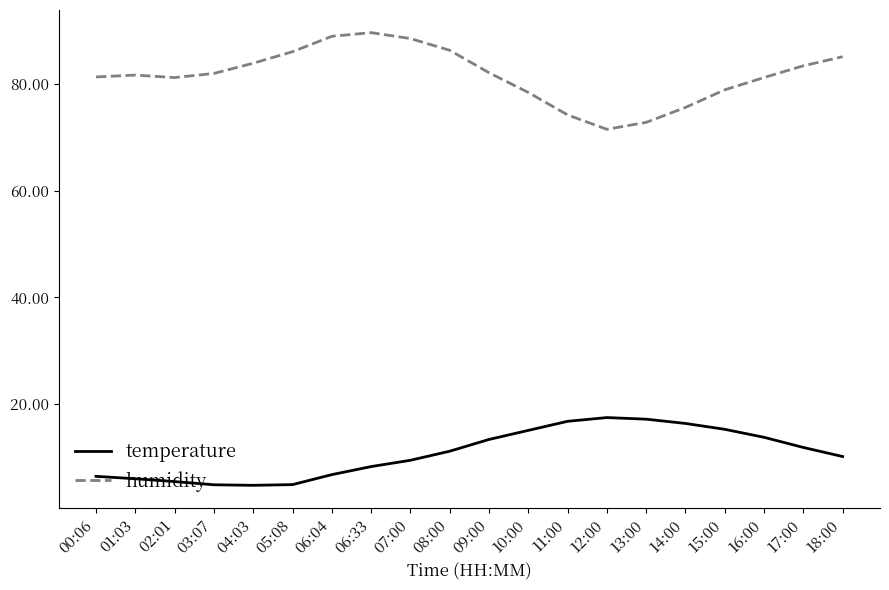

What is the difference between the second highest and minimum values in the temperature series?

12.4